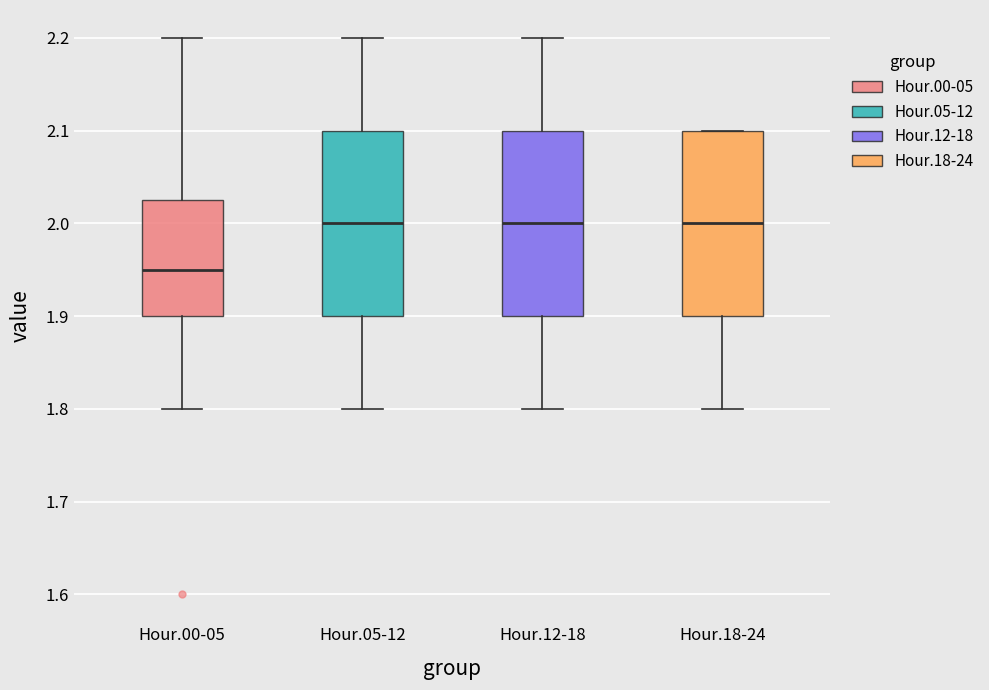

Reading left to right, read every box against the y-axis: the position of its median line, the range the box covers, and the ends of its whiskers. The values are not printed on the chart, so give them approximately, as read against the axis.

Hour.00-05: median 1.95, box 1.90 to 2.03, whiskers 1.80 to 2.20
Hour.05-12: median 2.00, box 1.90 to 2.10, whiskers 1.80 to 2.20
Hour.12-18: median 2.00, box 1.90 to 2.10, whiskers 1.80 to 2.20
Hour.18-24: median 2.00, box 1.90 to 2.10, whiskers 1.80 to 2.10